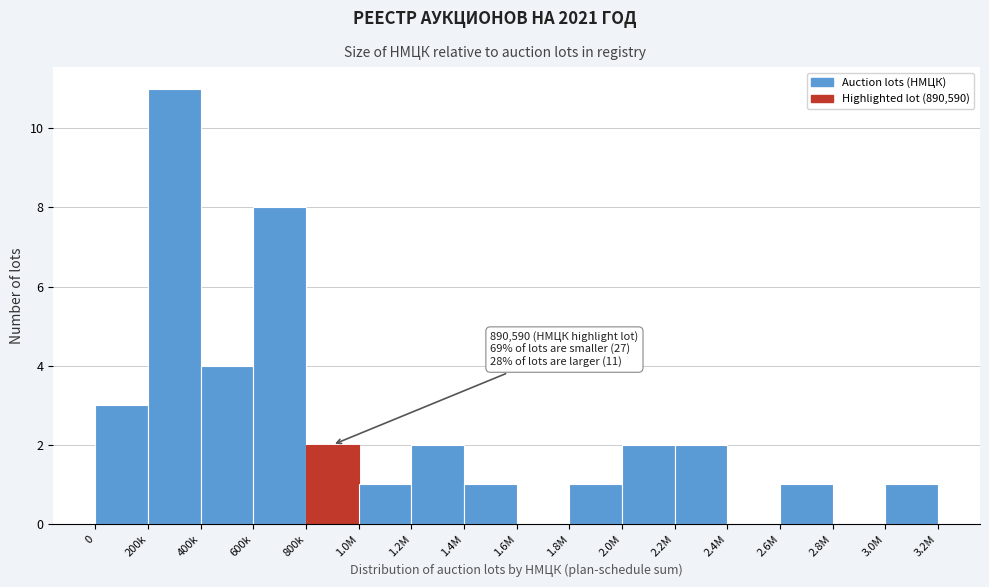

Reading left to right, transcribe all the data shown in this chart.

0=3	200k=11	400k=4	600k=8	800k=2	1.0M=1	1.2M=2	1.4M=1	1.6M=0	1.8M=1	2.0M=2	2.2M=2	2.4M=0	2.6M=1	2.8M=0	3.0M=1